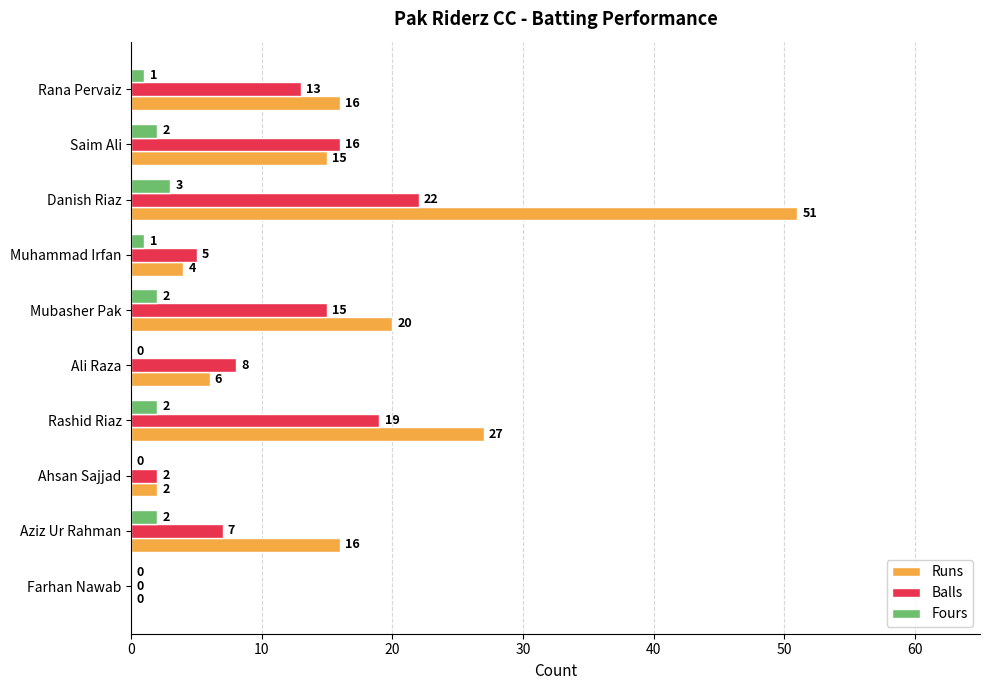

Is it true that Runs equals 37 at Rashid Riaz?

False